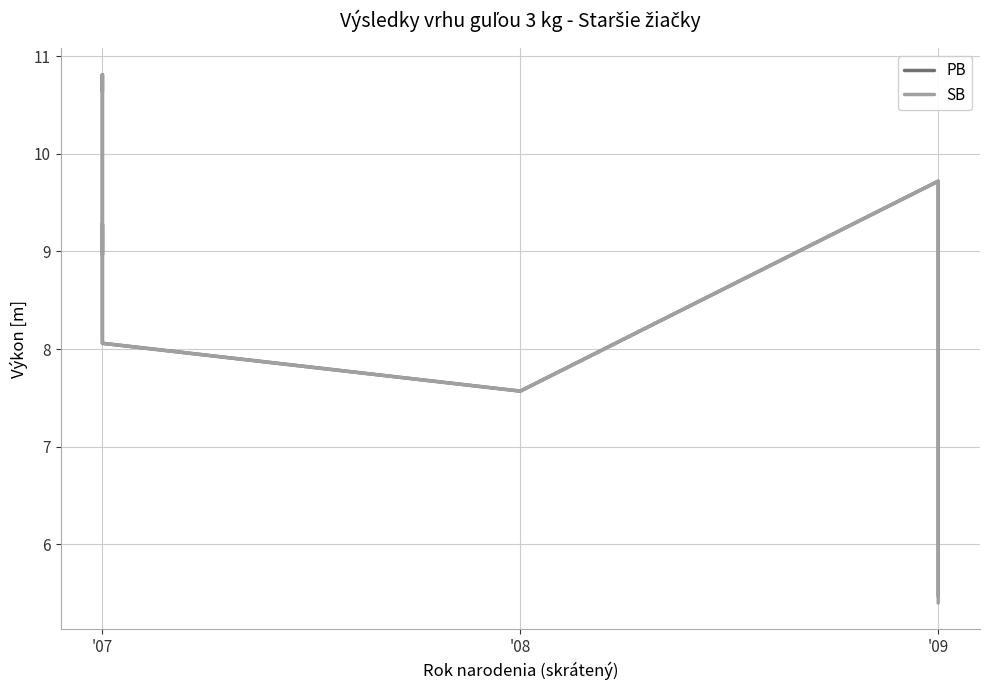

Is this an area chart (filled region under the line)?

No